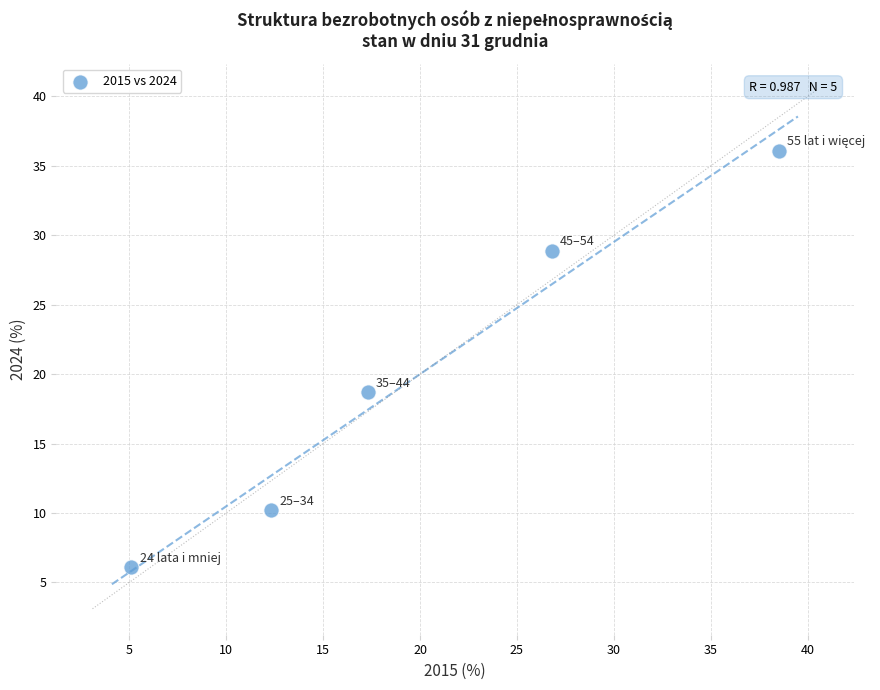

What Y value in the scatter plot is closest to 21?

18.7